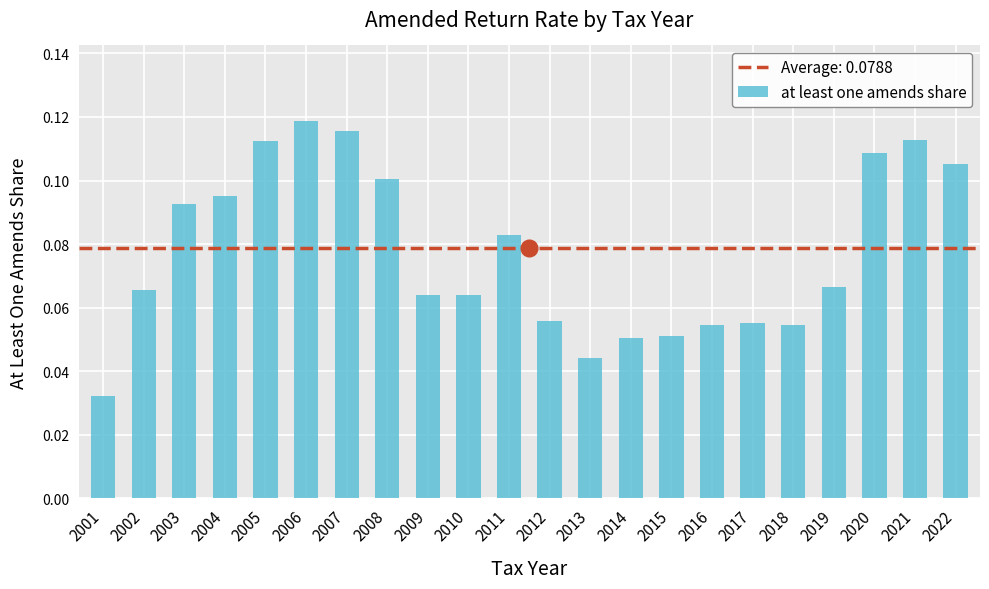

The chart shows a value of 0.1 at 2015. True or false?

True